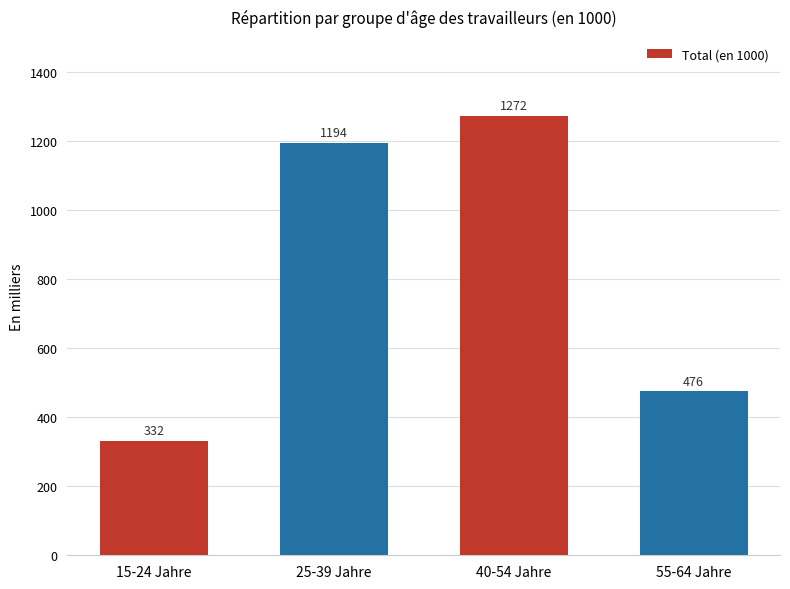

Is it true that the value at 25-39 Jahre is 760.6?

False